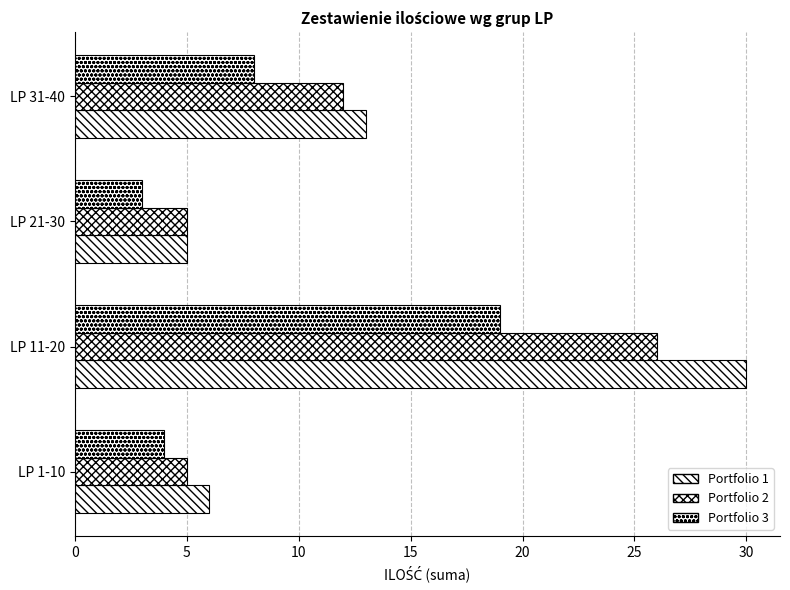

What is the difference between the second highest and second lowest values in the Portfolio 3 series?

4